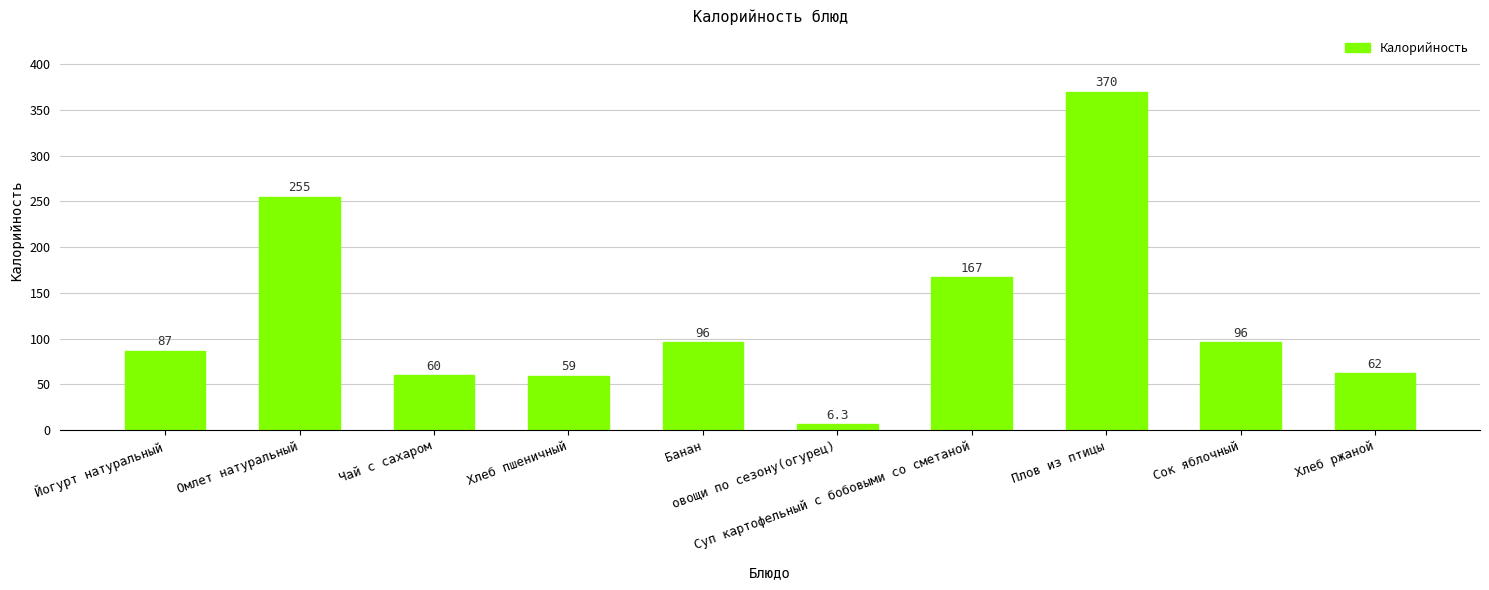

What is the difference between the second highest and second lowest values?

196.0